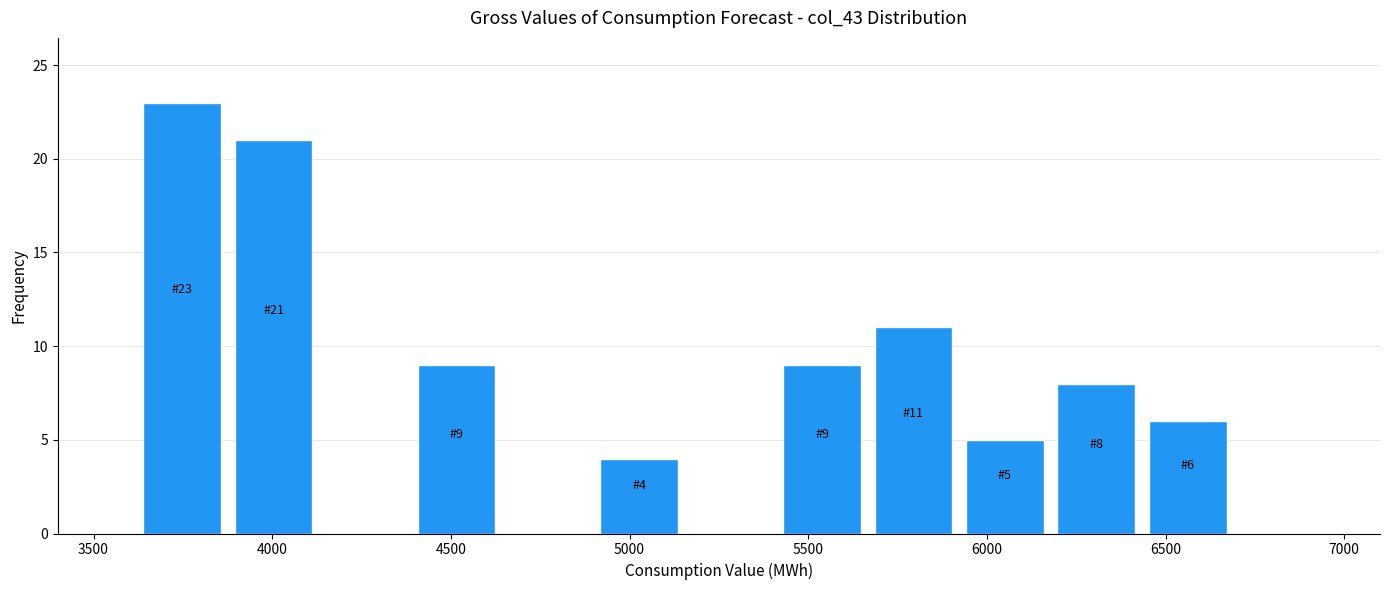

Over which range of the x-axis is the bar tallest?

3600 to 3900